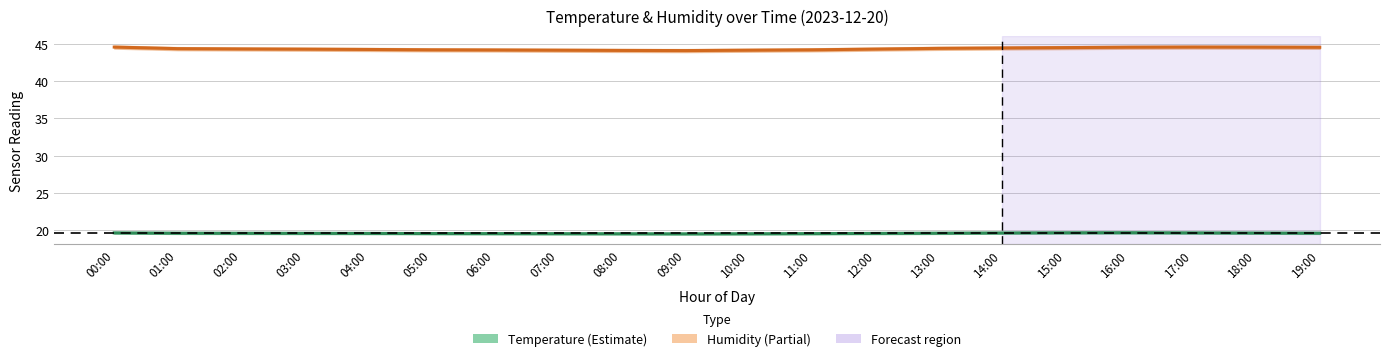

What is the average value of the Humidity (%) series?

44.3